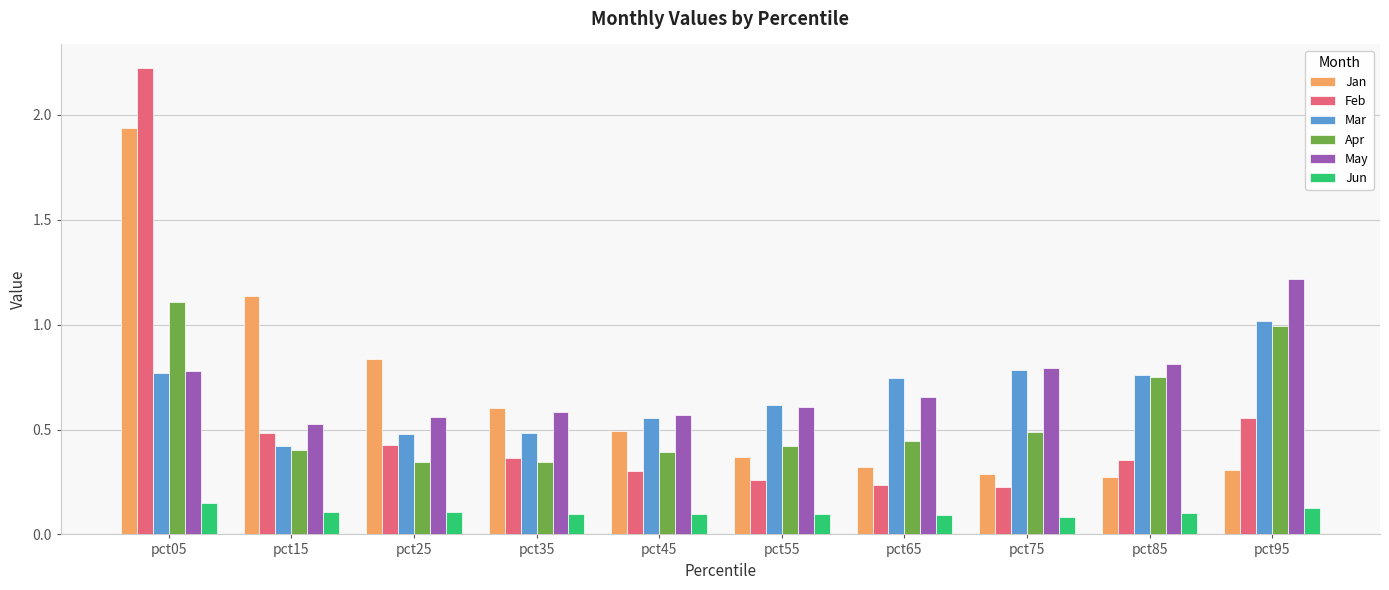

Which series has the largest range (max minus min)?

Feb